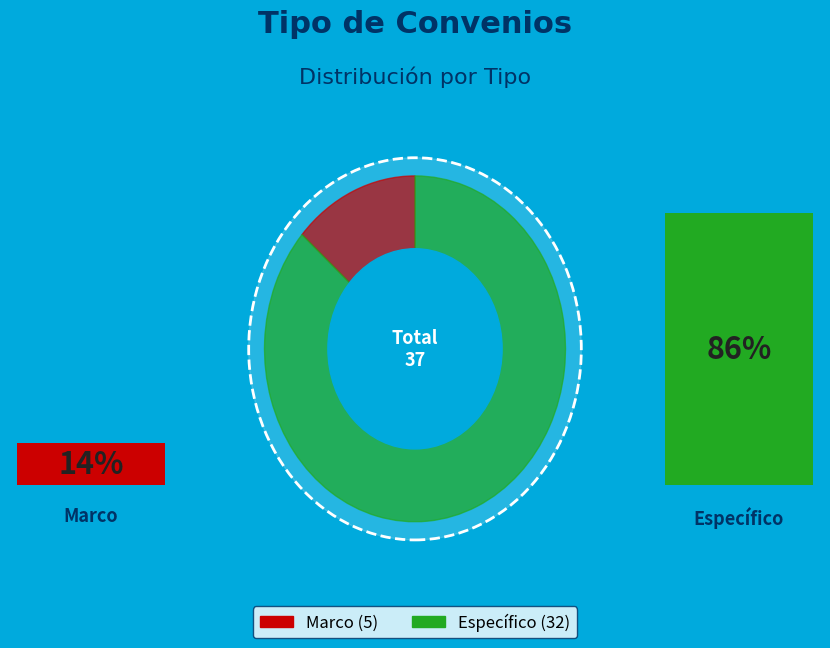

To the nearest percent, what is the difference between the Específico and Marco slice percentages?

73%